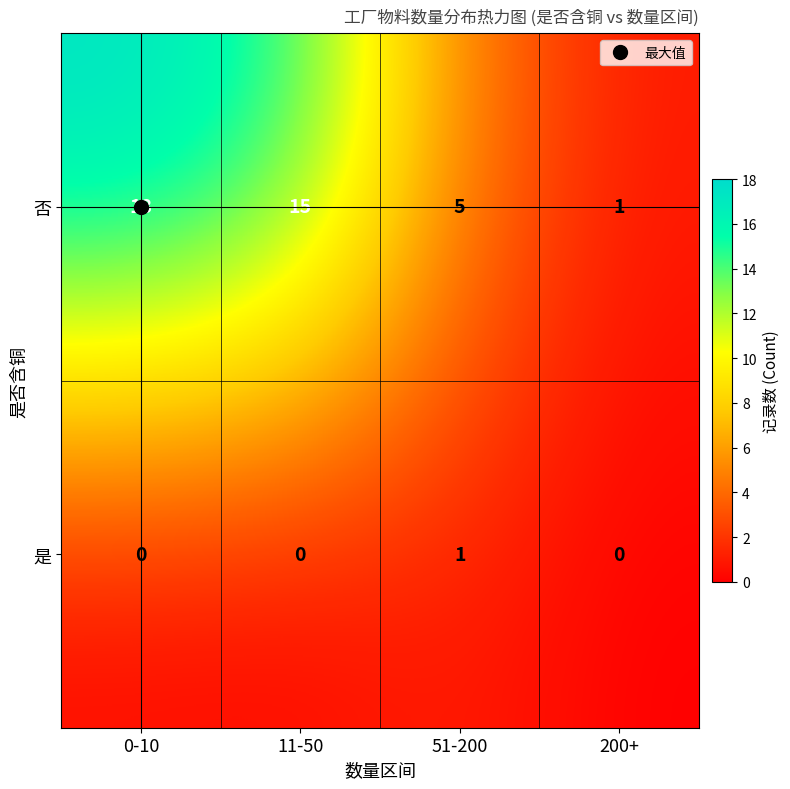

What is the difference between the second highest and second lowest values in the 否 series?

10